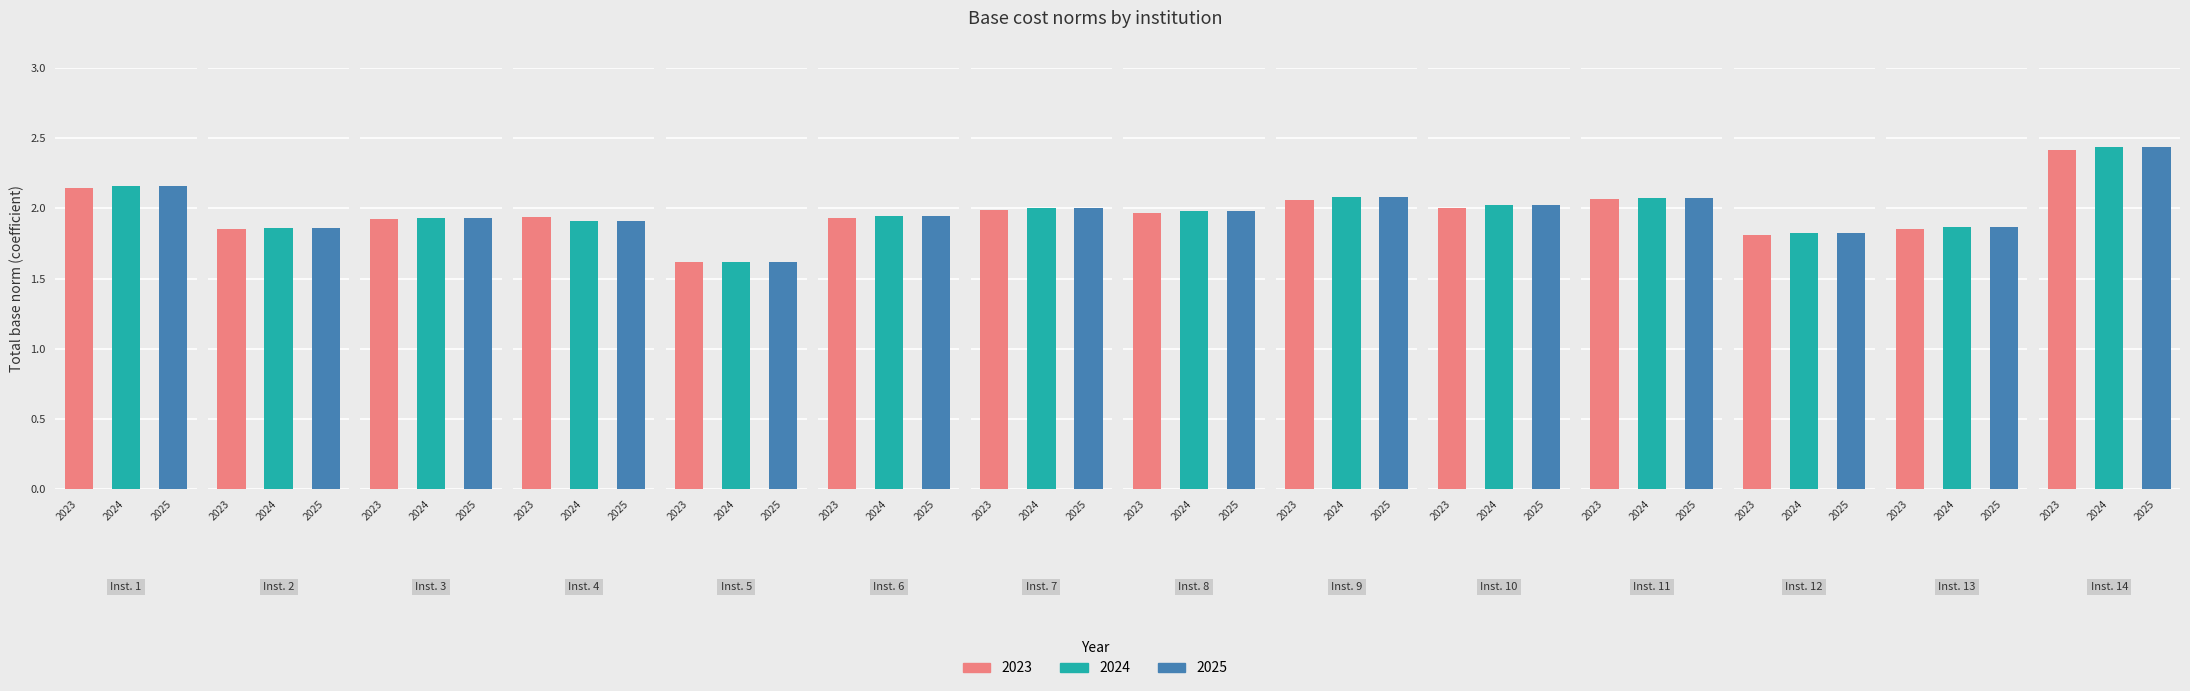

Which series changed the most between 9 and 12?

2024